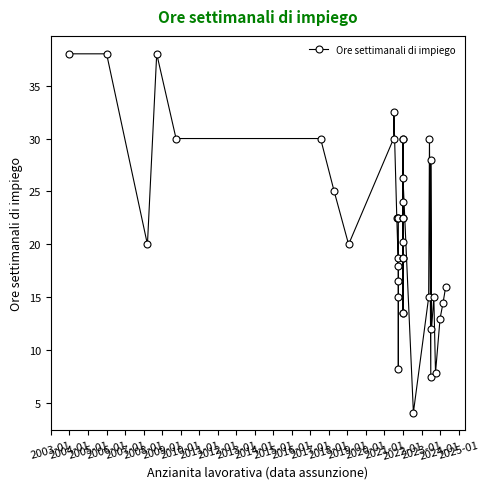

Reading right to left, extract all data points from this chart.

16.0	14.5	13.0	7.9	15.0	12.0	28.0	7.5	30.0	15.0	4.1	26.2	20.2	13.5	22.5	13.5	30.0	24.0	30.0	18.8	18.8	22.5	22.5	22.5	15.0	8.2	16.5	18.8	18.0	22.5	32.5	30.0	20.0	25.0	30.0	30.0	38.0	20.0	38.0	38.0